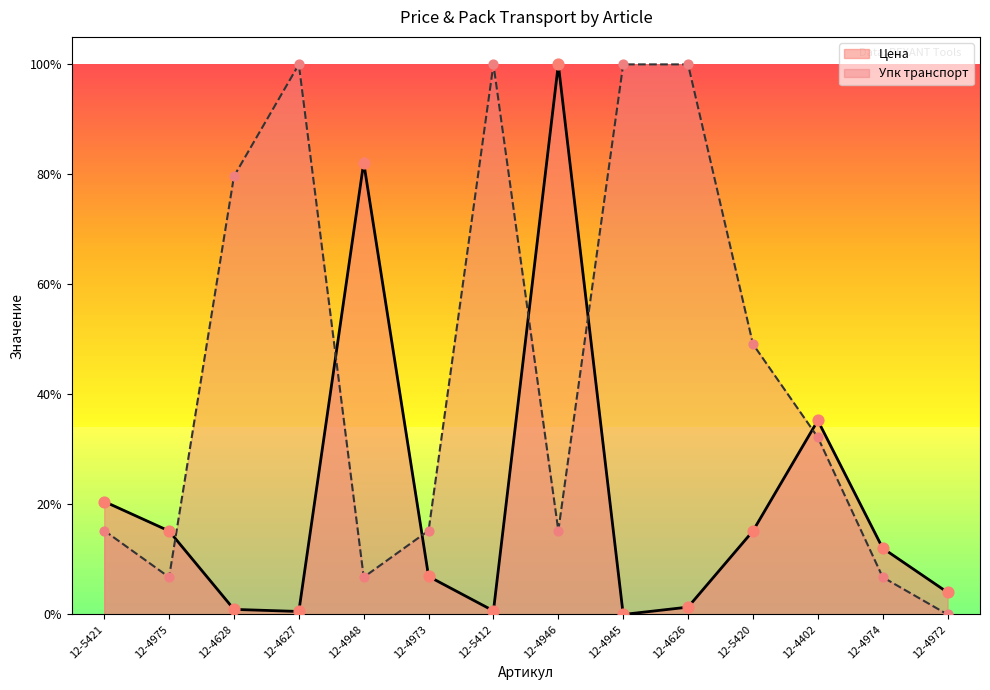

Is the value of Упк транспорт at 12-4628 greater than the value of Цена at 12-4972?

Yes